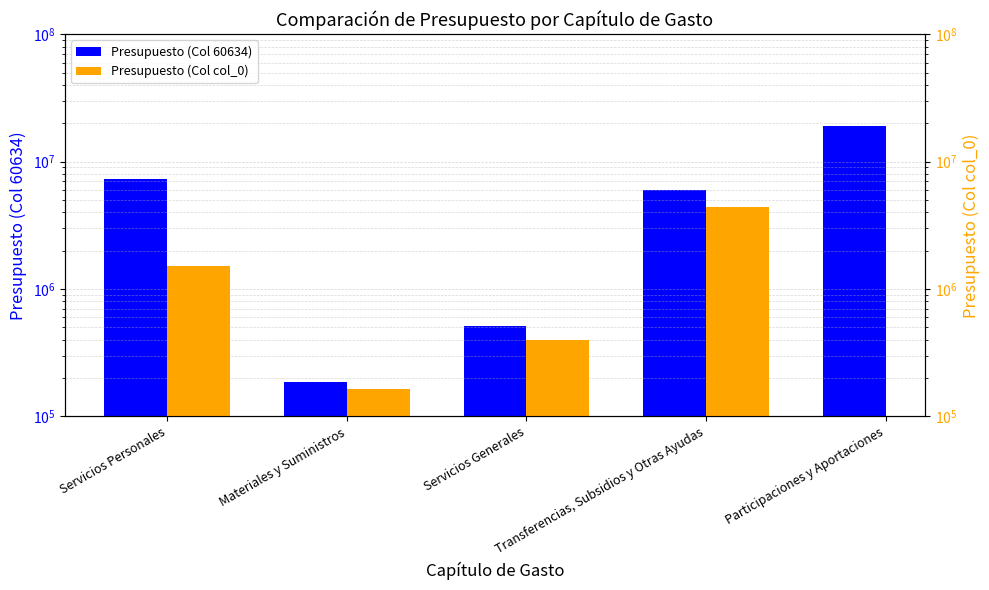

Where does the Presupuesto (Col 60634) series first go above 5978455?

Servicios Personales